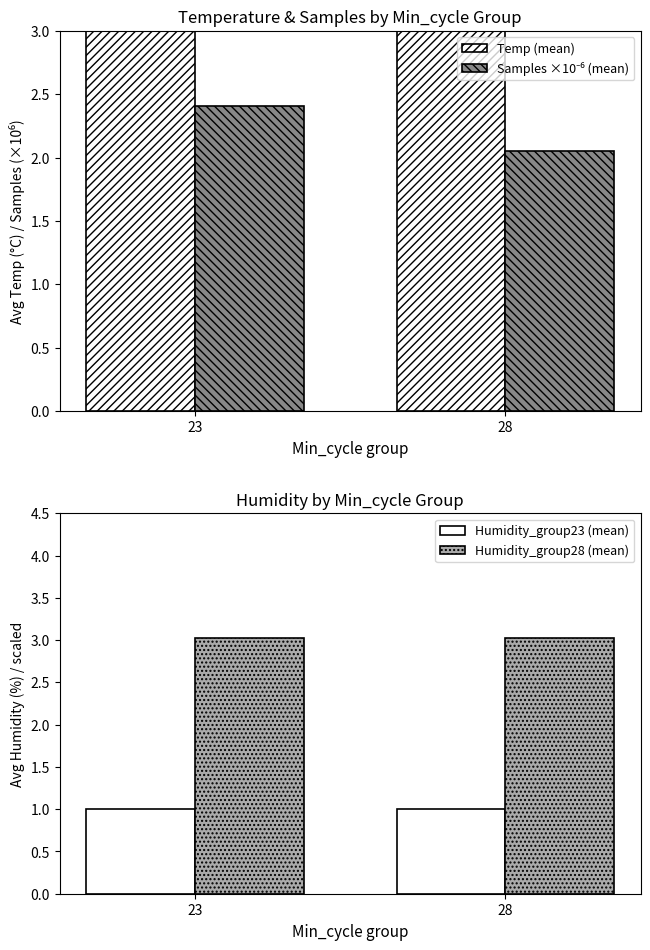

At which label is Humidity_group28 (mean) closest to 3?

23